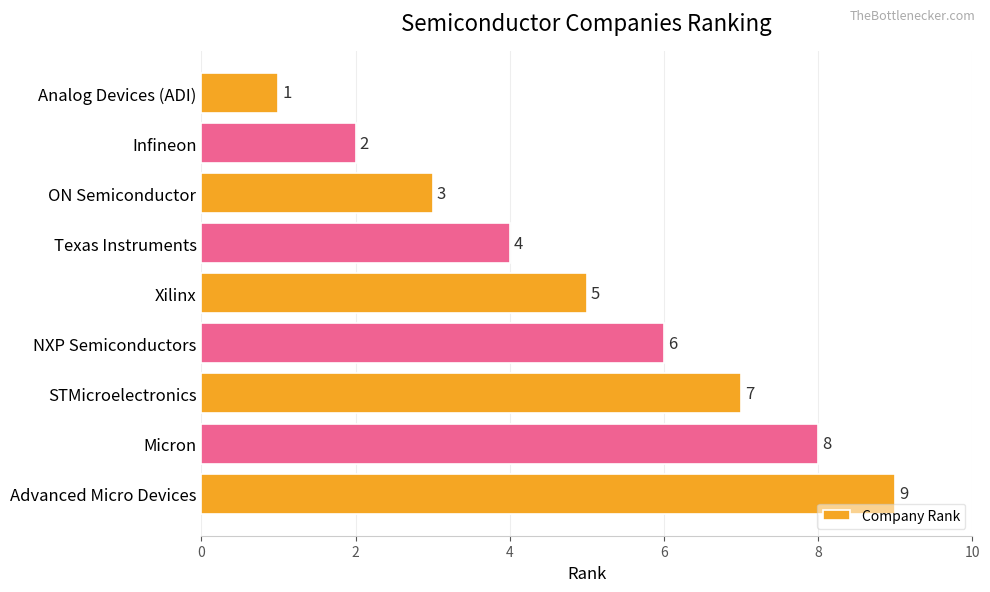

What value does the data have at Micron?

8